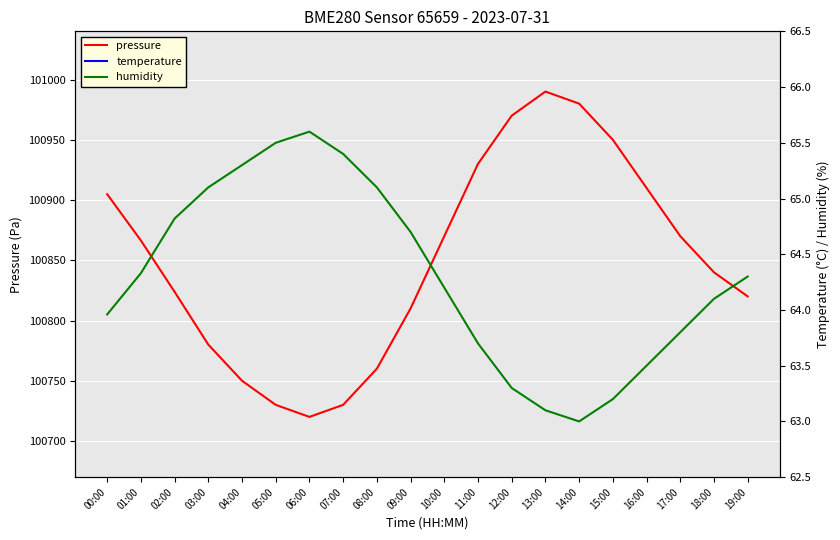

Is it true that pressure equals 141804.9 at 14:00?

False